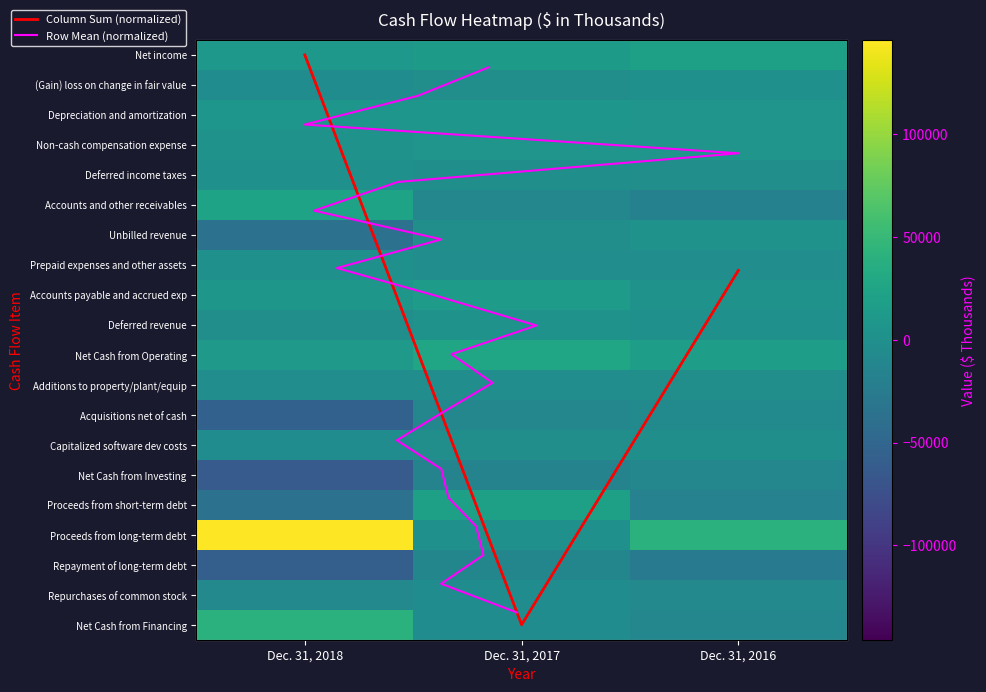

Rank the series at Dec. 31, 2016 from highest to lowest value.

Proceeds from long-term debt, Net income, Net Cash from Operating, Depreciation and amortization, Non-cash compensation expense, Unbilled revenue, Accounts payable and accrued exp, Deferred revenue, (Gain) loss on change in fair value, Capitalized software dev costs, Additions to property/plant/equip, Deferred income taxes, Prepaid expenses and other assets, Acquisitions net of cash, Repurchases of common stock, Net Cash from Investing, Net Cash from Financing, Proceeds from short-term debt, Accounts and other receivables, Repayment of long-term debt